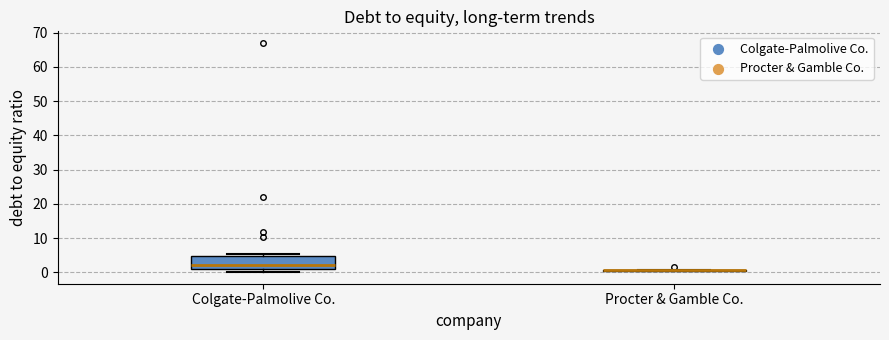

Comparing the boxes themselves (not the whiskers), which one is the tallest?

Colgate-Palmolive Co.